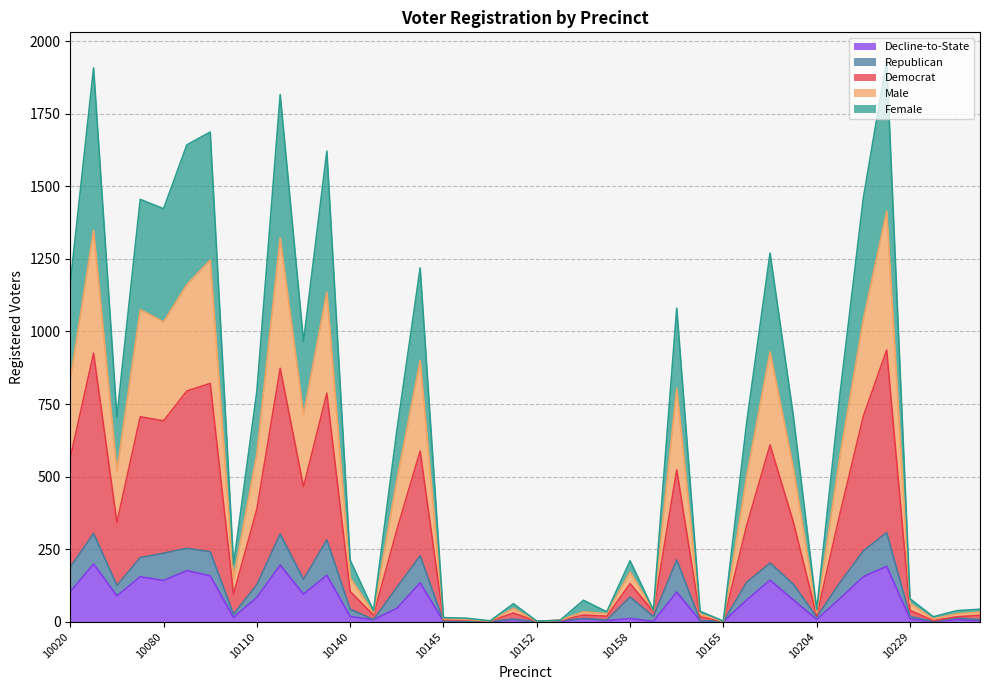

What is the maximum value for Decline-to-State?

199